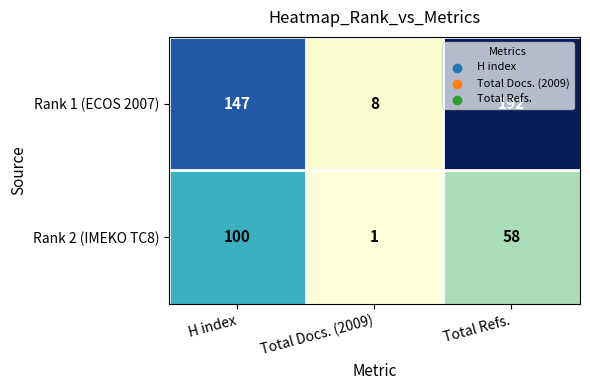

Which series has the widest spread of values?

Rank 1 (ECOS 2007)